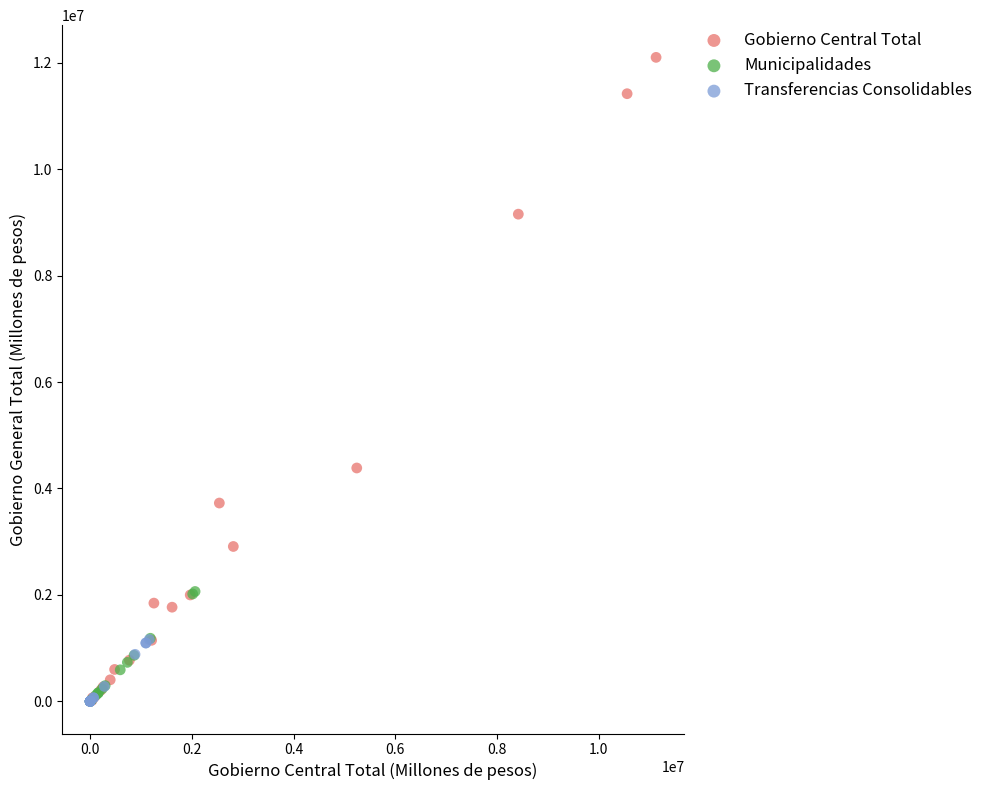

Which series has the largest Y range (max minus min)?

Gobierno Central Total